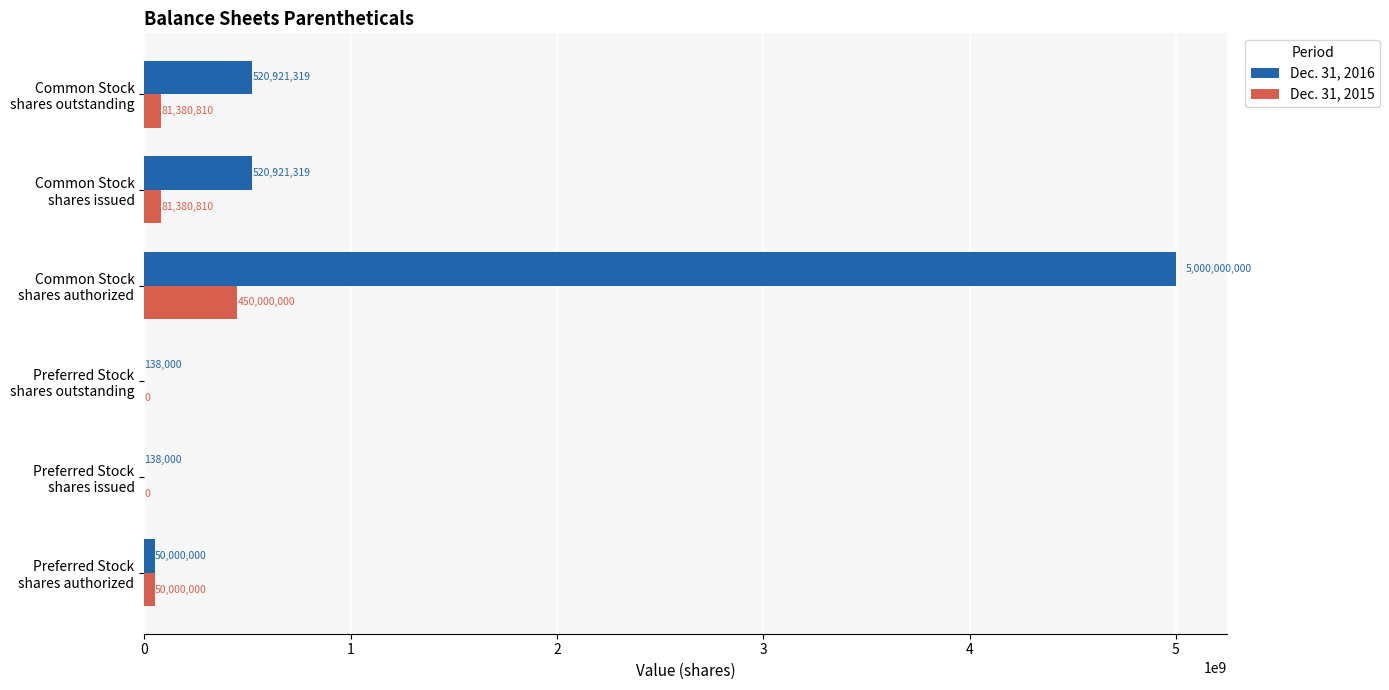

Which series has the largest total across all categories?

Dec. 31, 2016